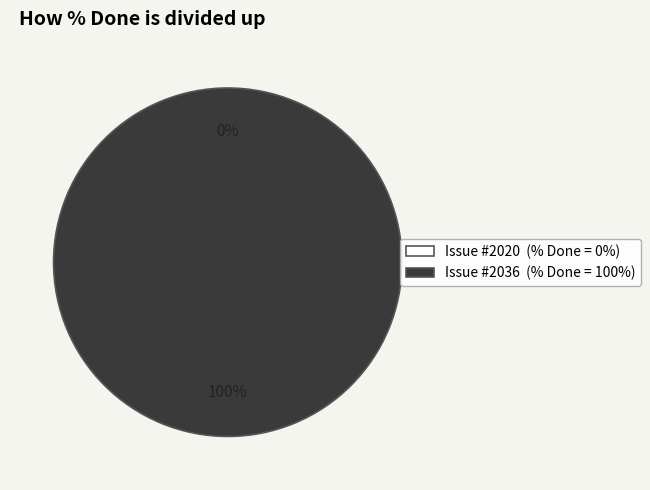

How many segments does this pie chart have?

2